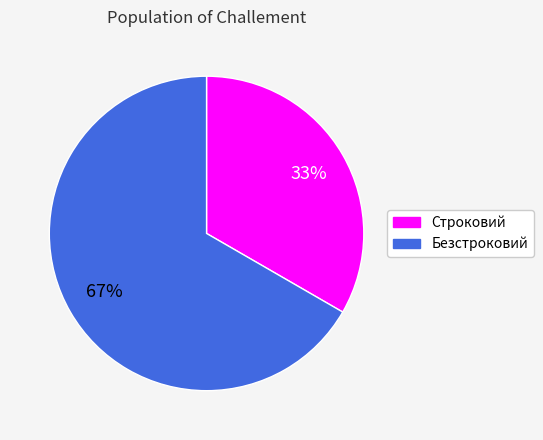

To the nearest percent, what is the average slice percentage?

50%